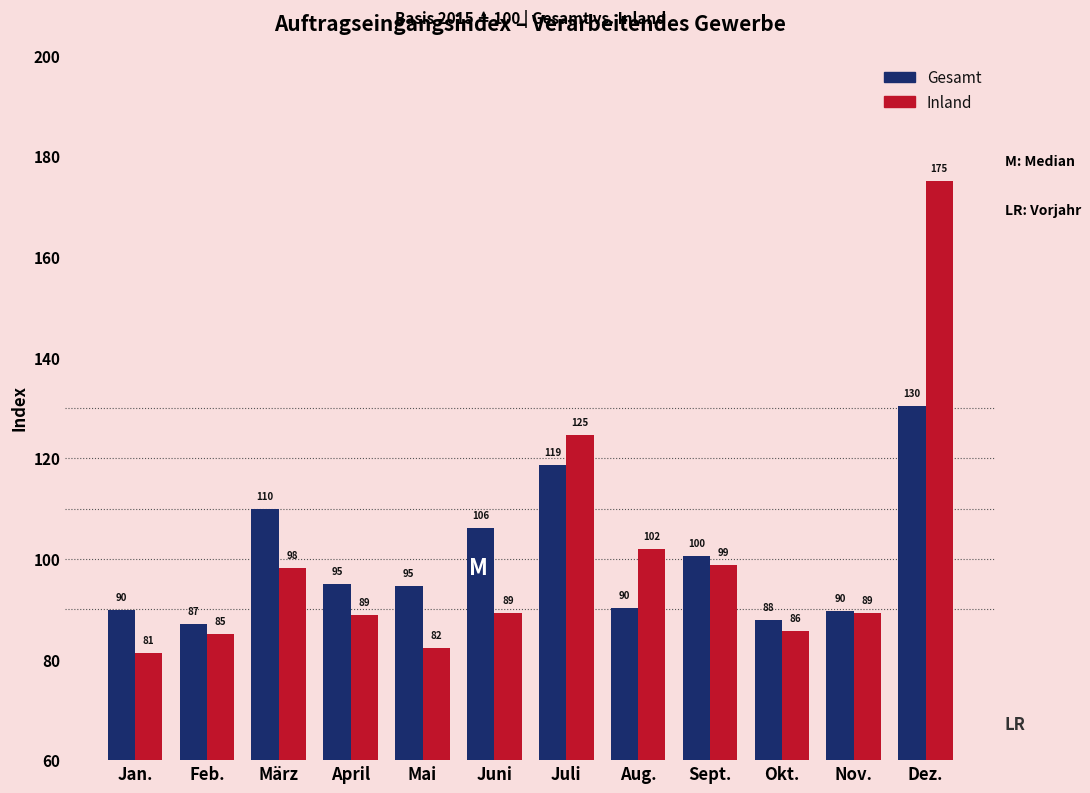

At how many categories does at least one series exceed 97?

6